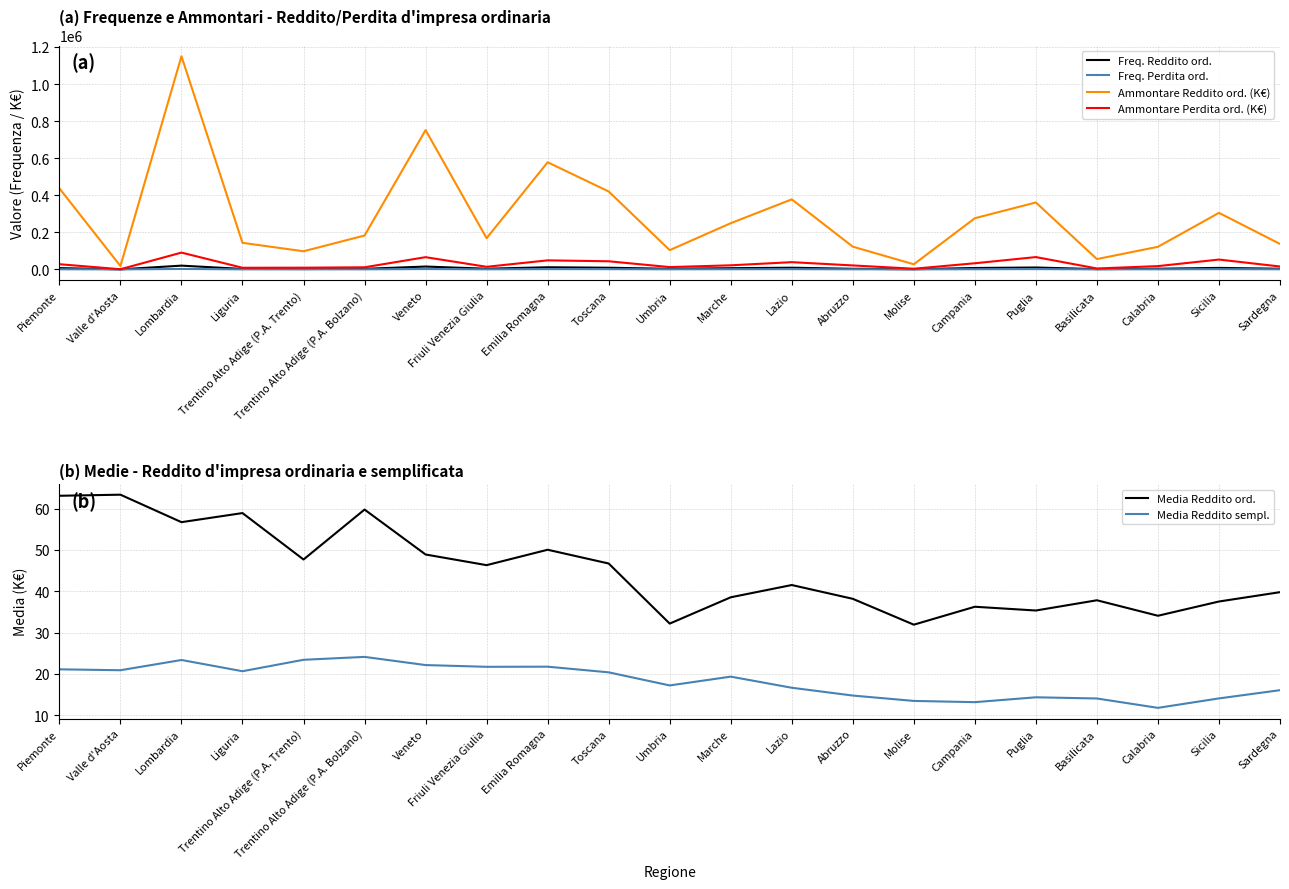

What is the approximate value of Freq. Perdita ord. at Puglia?

1594